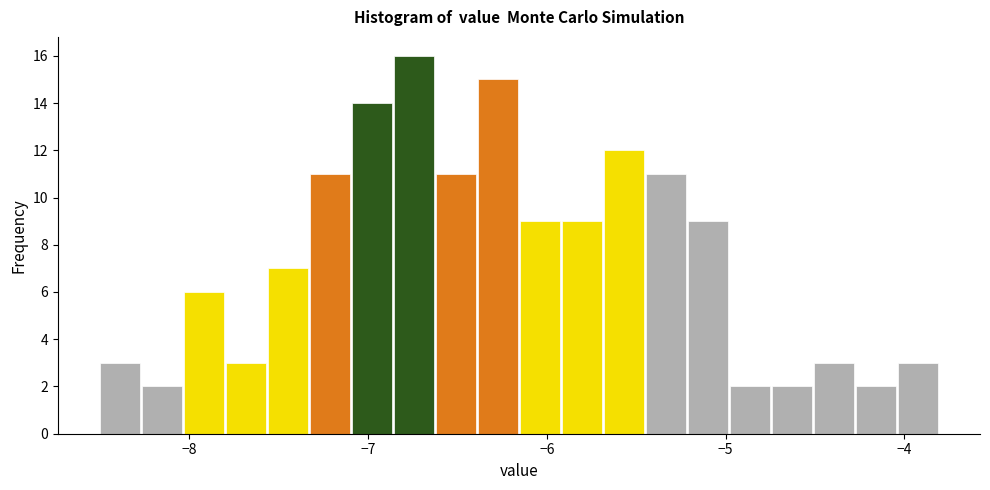

Around what value on the x-axis is the tallest bar? Give the approximate position of its centre, as read against the axis.

-6.7